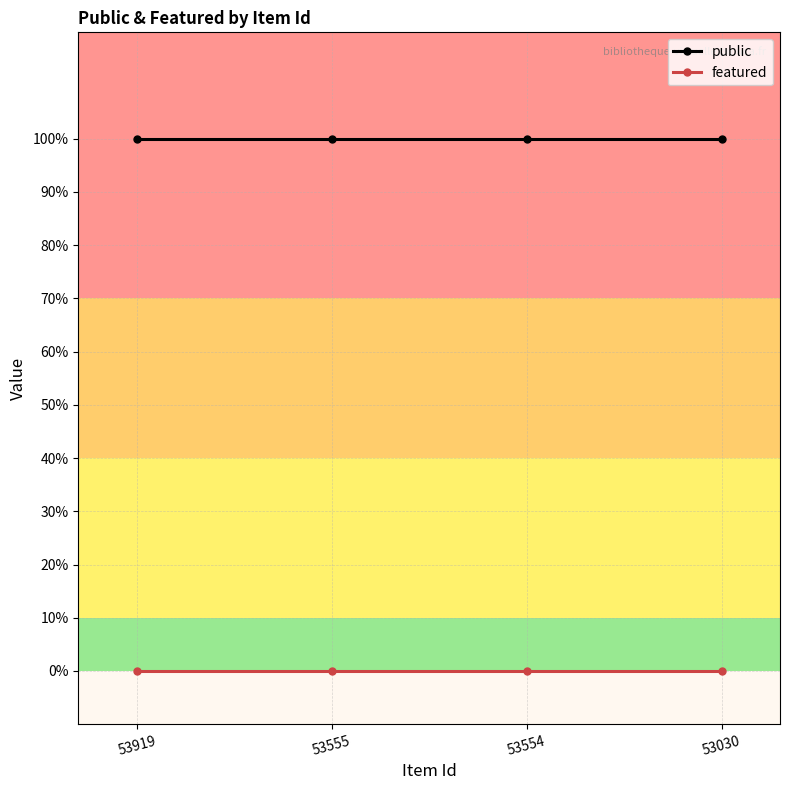

What is the maximum value for public?

1